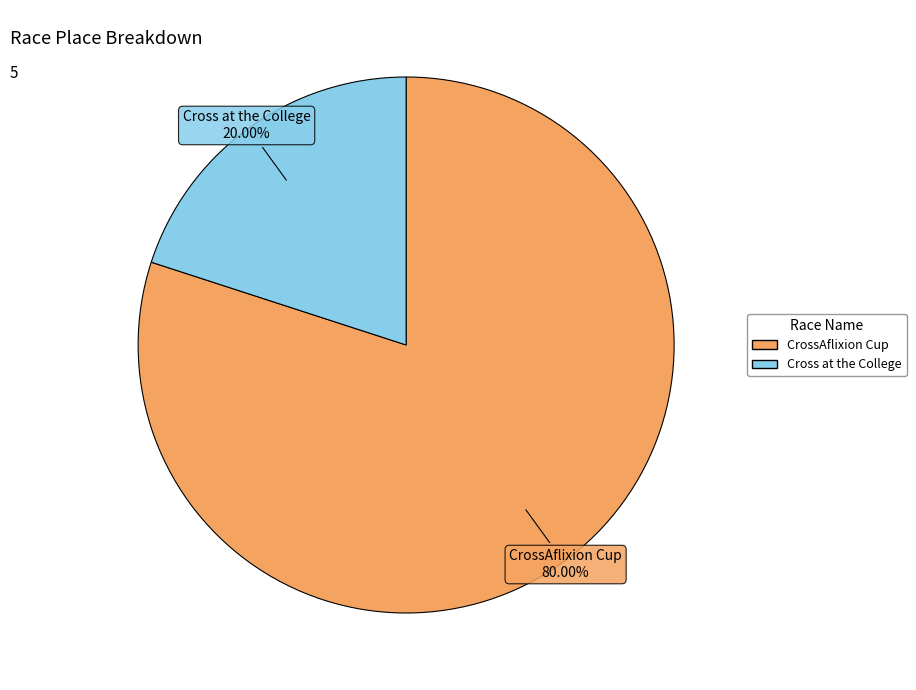

To the nearest percent, what is the difference between the CrossAflixion Cup and Cross at the College slice percentages?

60%